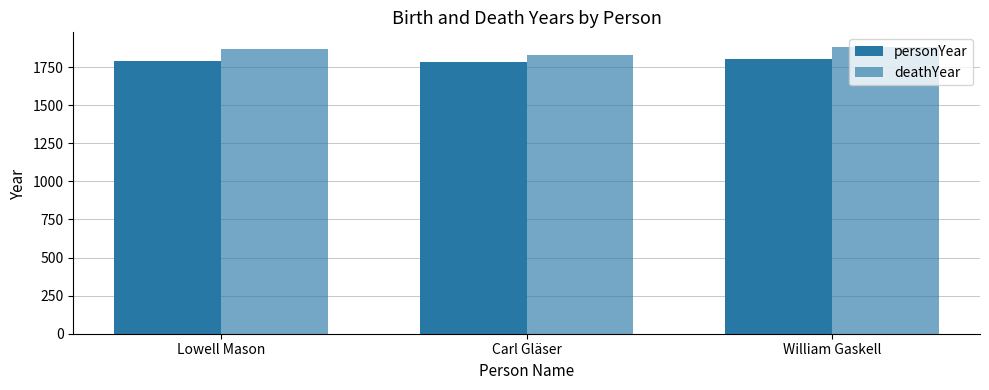

What position from the left is Lowell Mason?

1